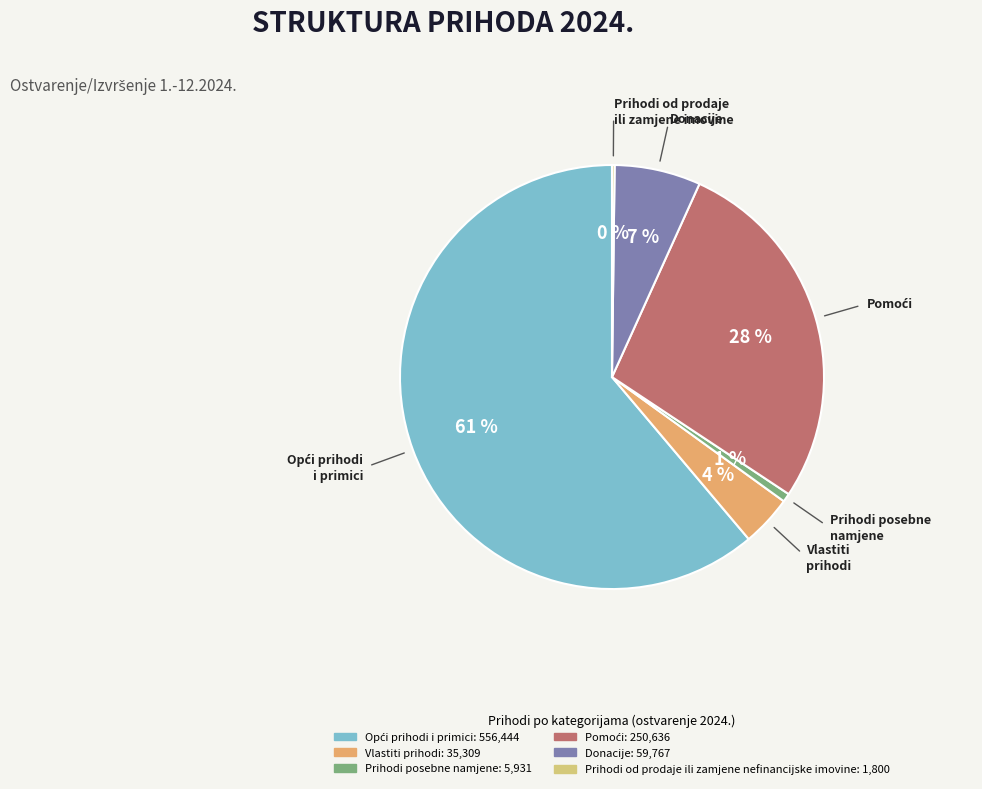

Does any single category account for the majority?

Yes